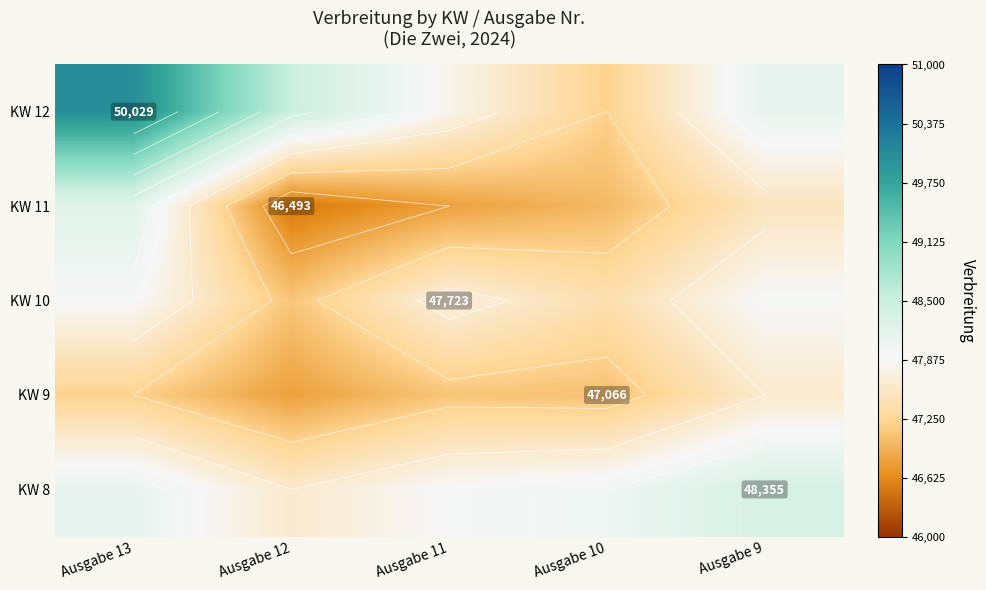

List the series in order of their peak value, lowest first.

KW 9, KW 10, KW 11, KW 8, KW 12